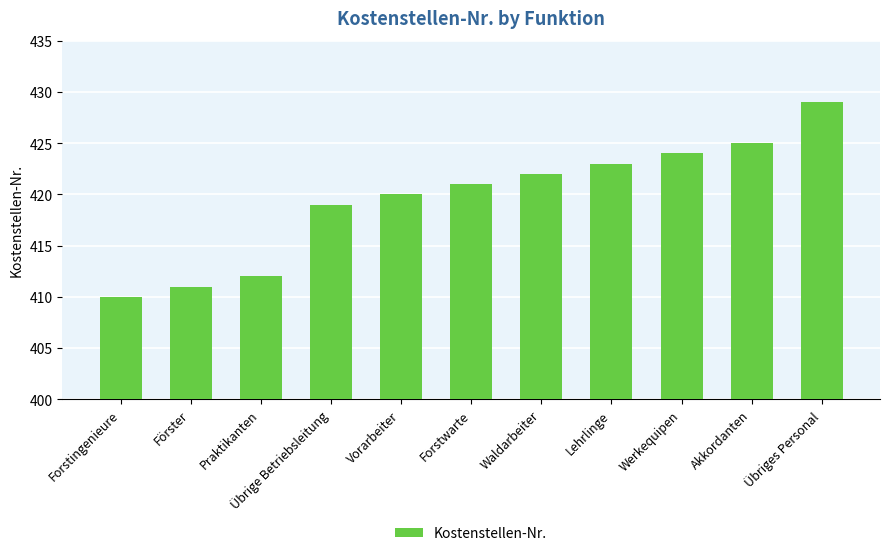

Rank the categories by value from lowest to highest.

Forstingenieure, Förster, Praktikanten, Übrige Betriebsleitung, Vorarbeiter, Forstwarte, Waldarbeiter, Lehrlinge, Werkequipen, Akkordanten, Übriges Personal